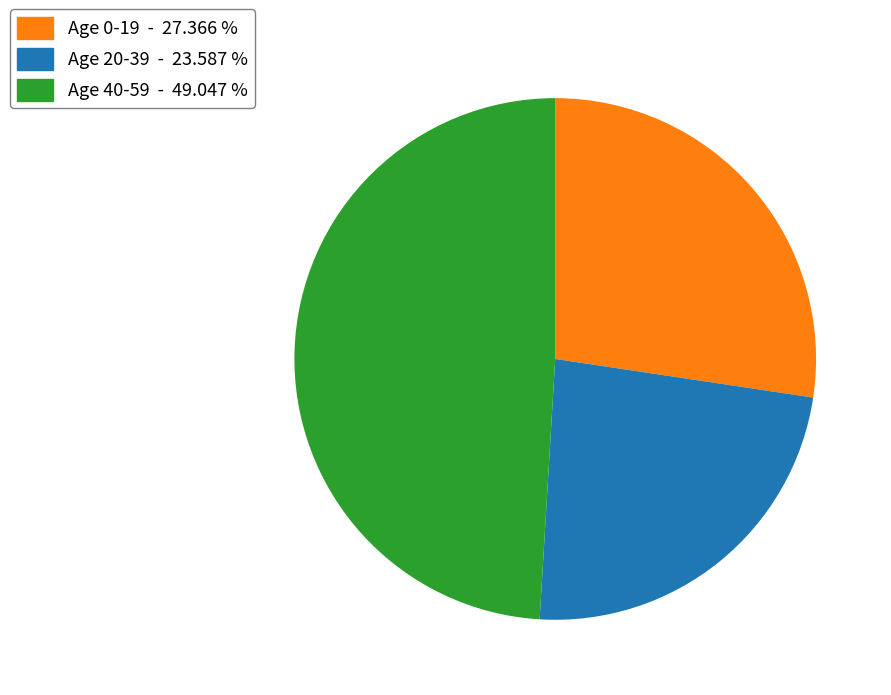

Is the sum of Age 0-19 - 27.366 % and Age 20-39 - 23.587 % greater than half?

Yes